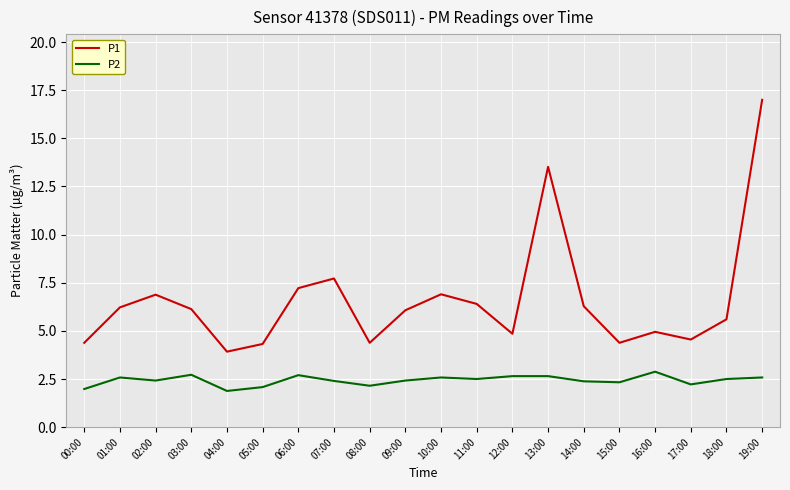

What is the average value of the P1 series?

6.6